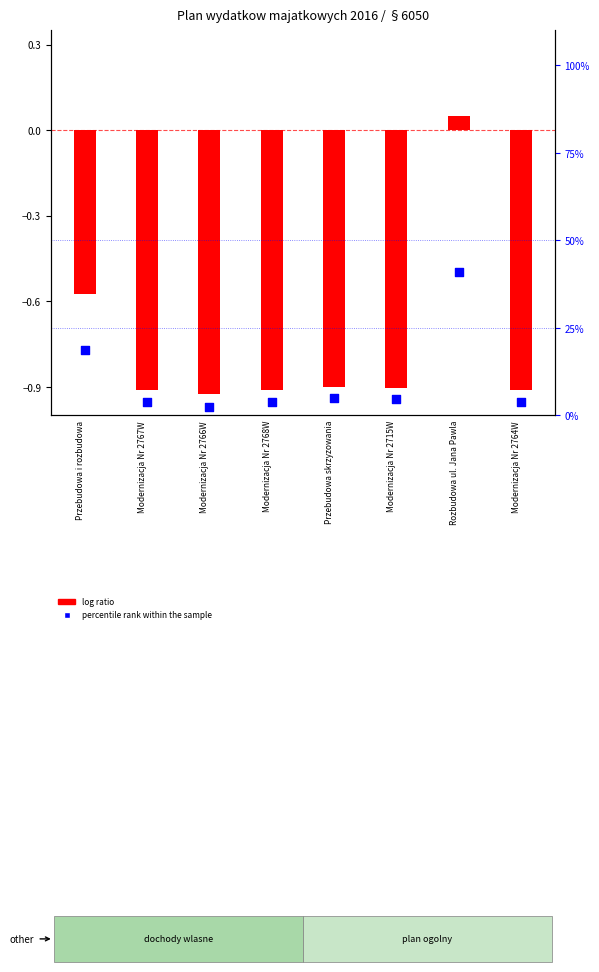

Which series has the largest total across all categories?

percentile rank within the sample